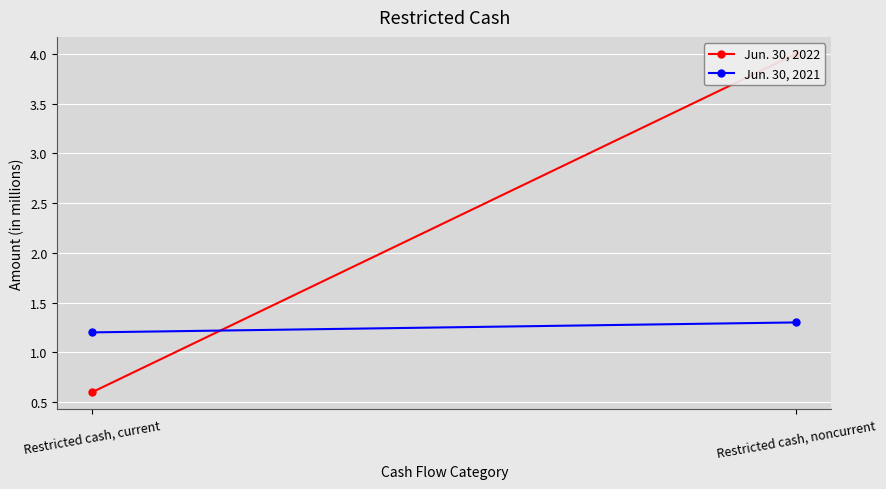

What is the value of the Jun. 30, 2022 point at the 2nd from the left?

4.0